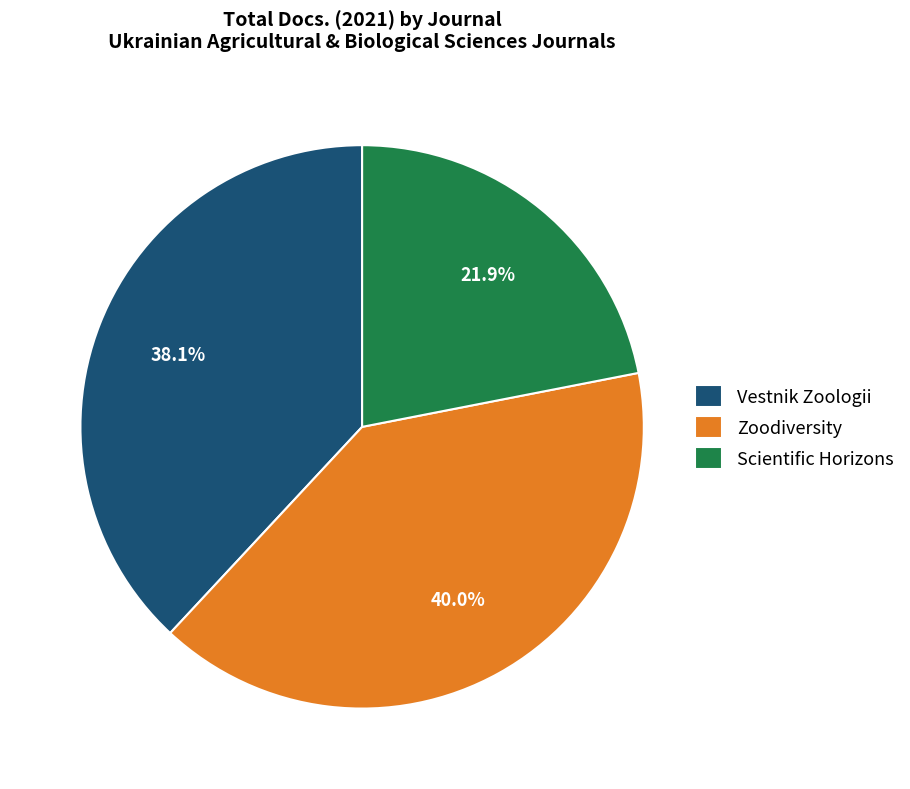

To the nearest percent, what is the difference between the largest and smallest slice percentages?

18%